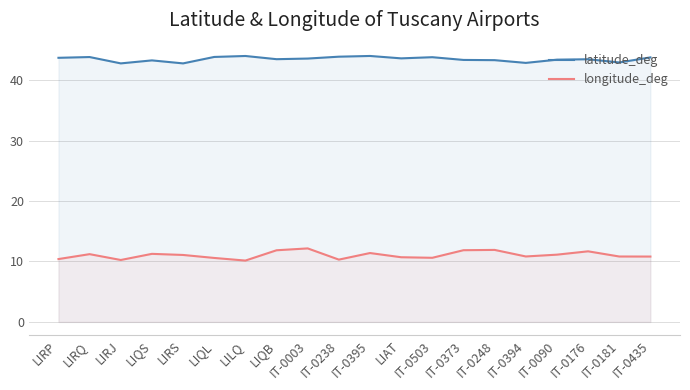

What is the label of the 8th point from the left?

LIQB